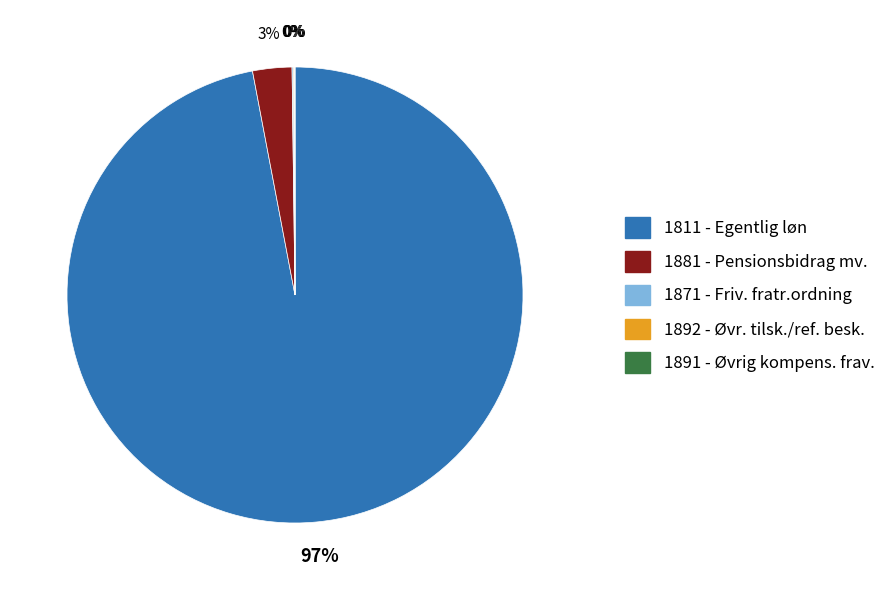

Which category has the biggest portion of the pie?

1811 - Egentlig løn